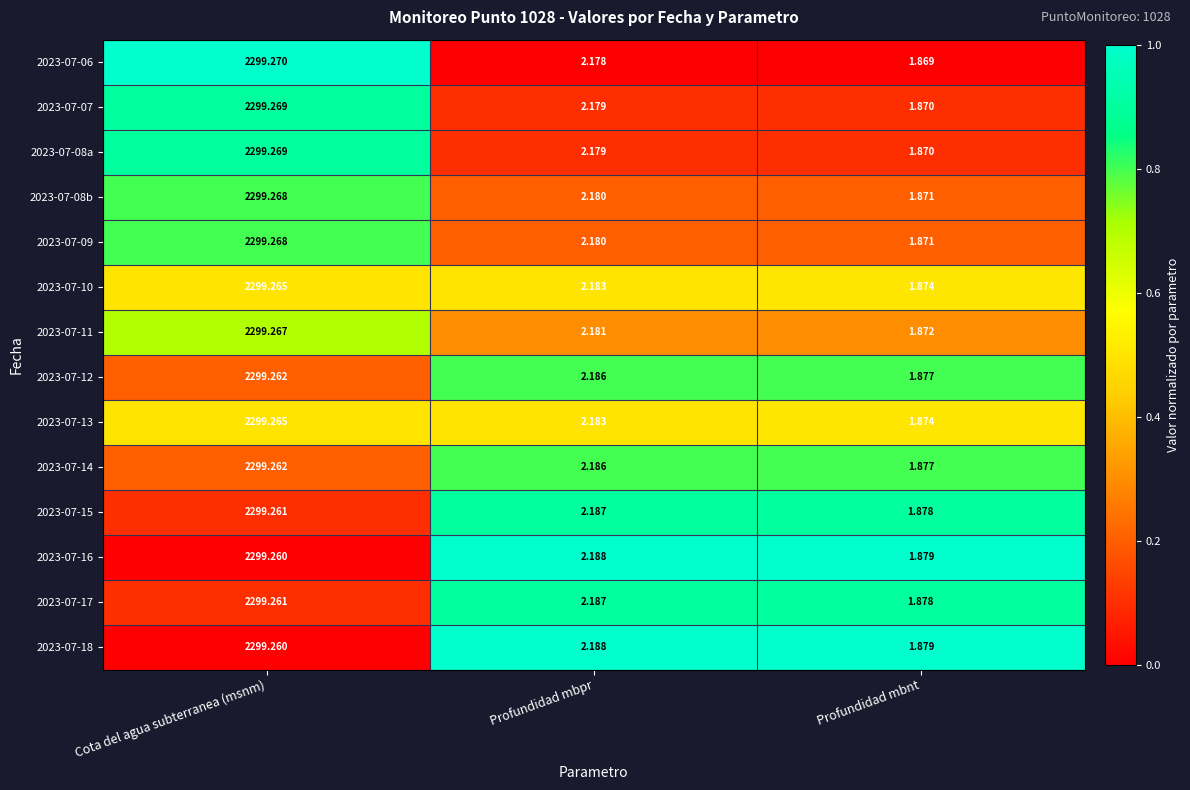

At which category is the sum across all series the highest?

Cota del agua subterranea (msnm)